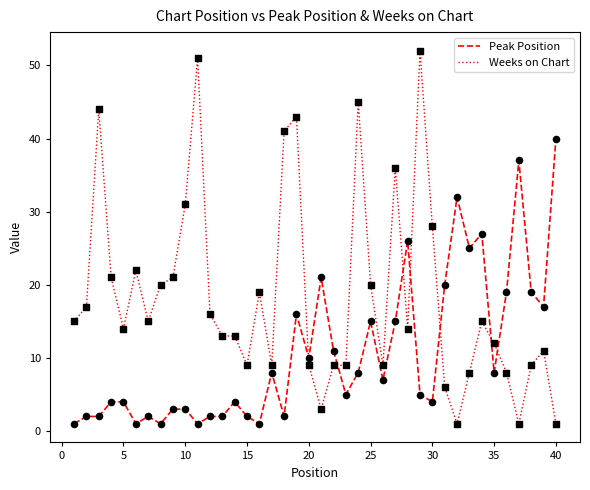

Which series has the largest total across all categories?

Weeks on Chart